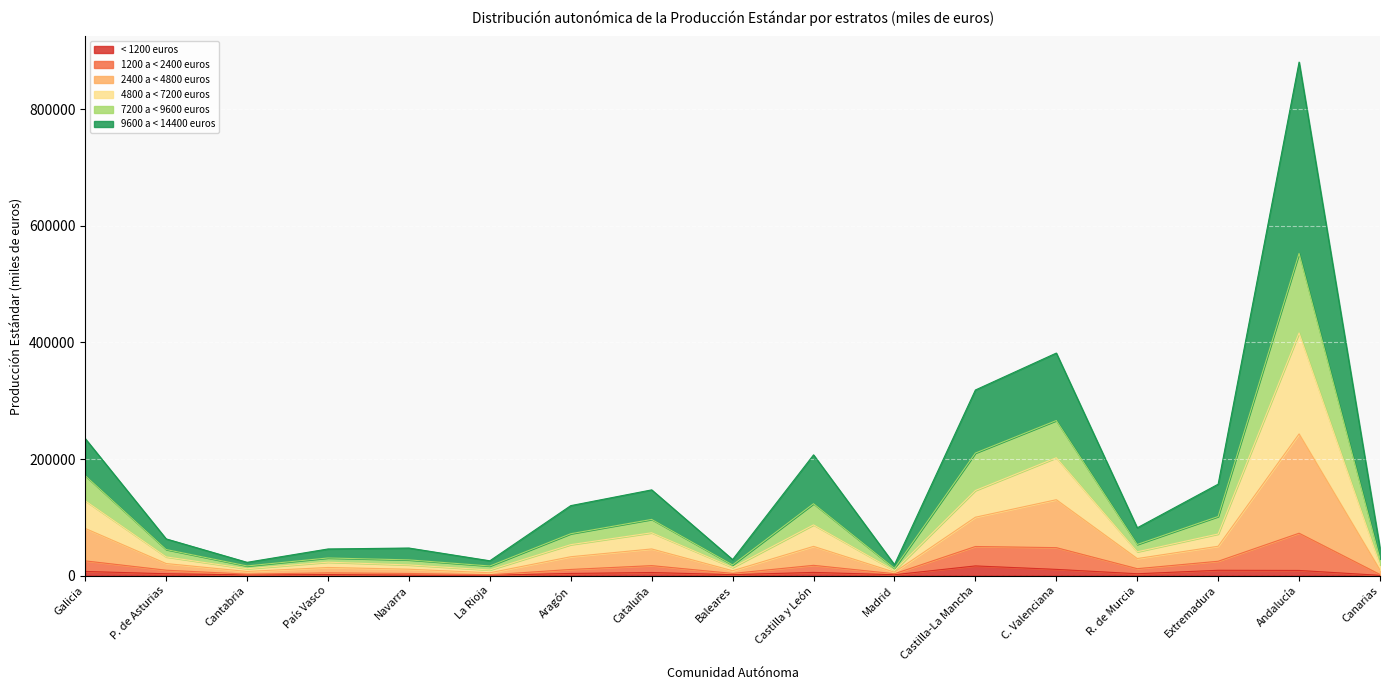

Is the value of < 1200 euros at Andalucía greater than the value of 4800 a < 7200 euros at Castilla-La Mancha?

No